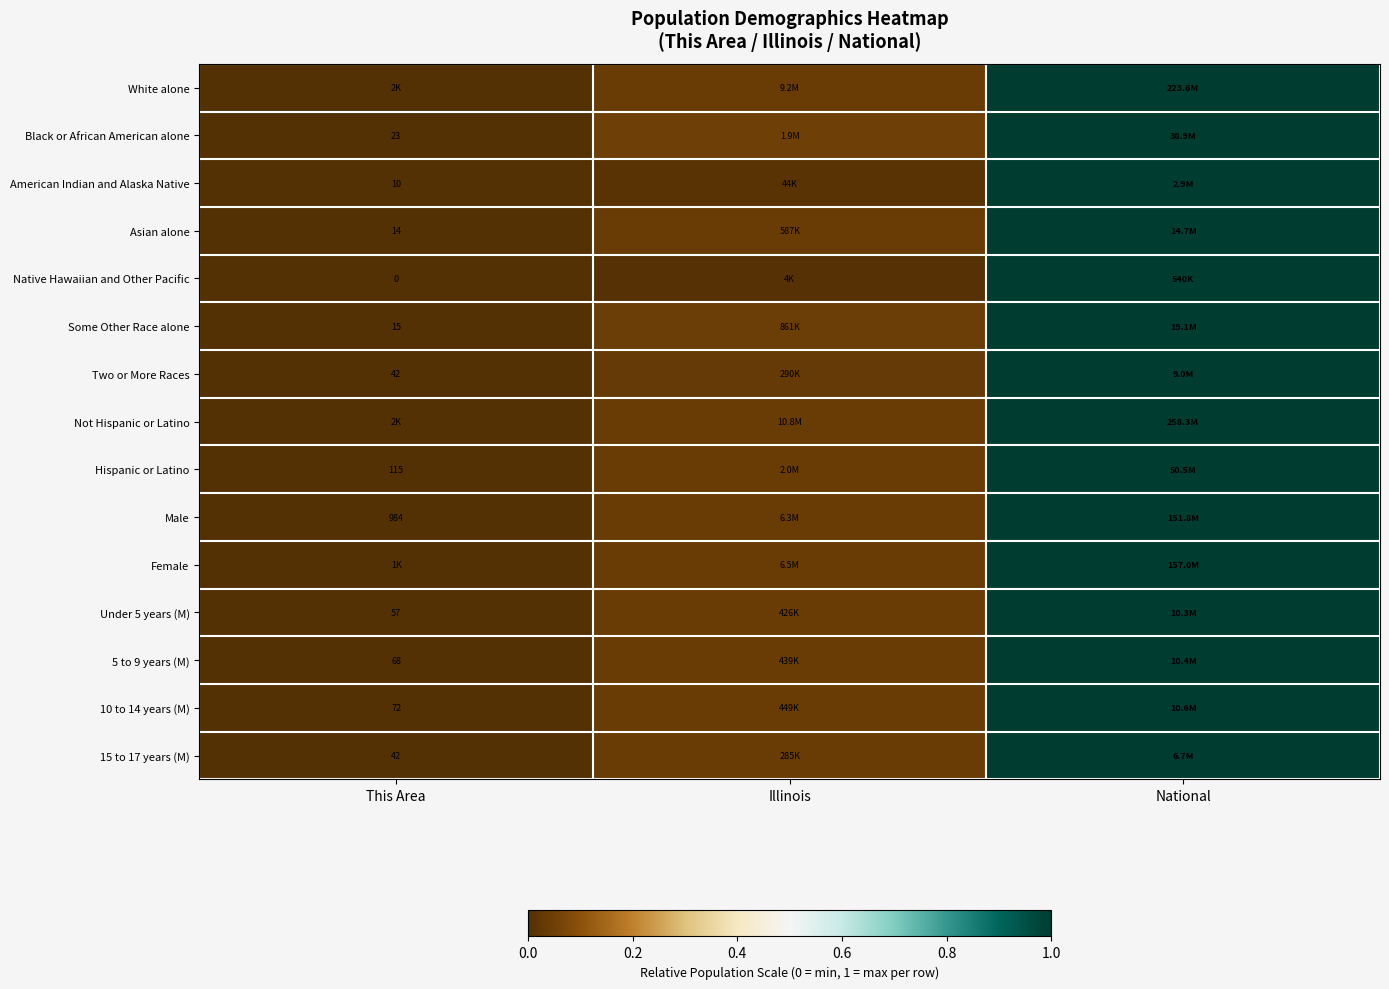

Is the value of Hispanic or Latino at This Area greater than the value of Black or African American alone at This Area?

Yes